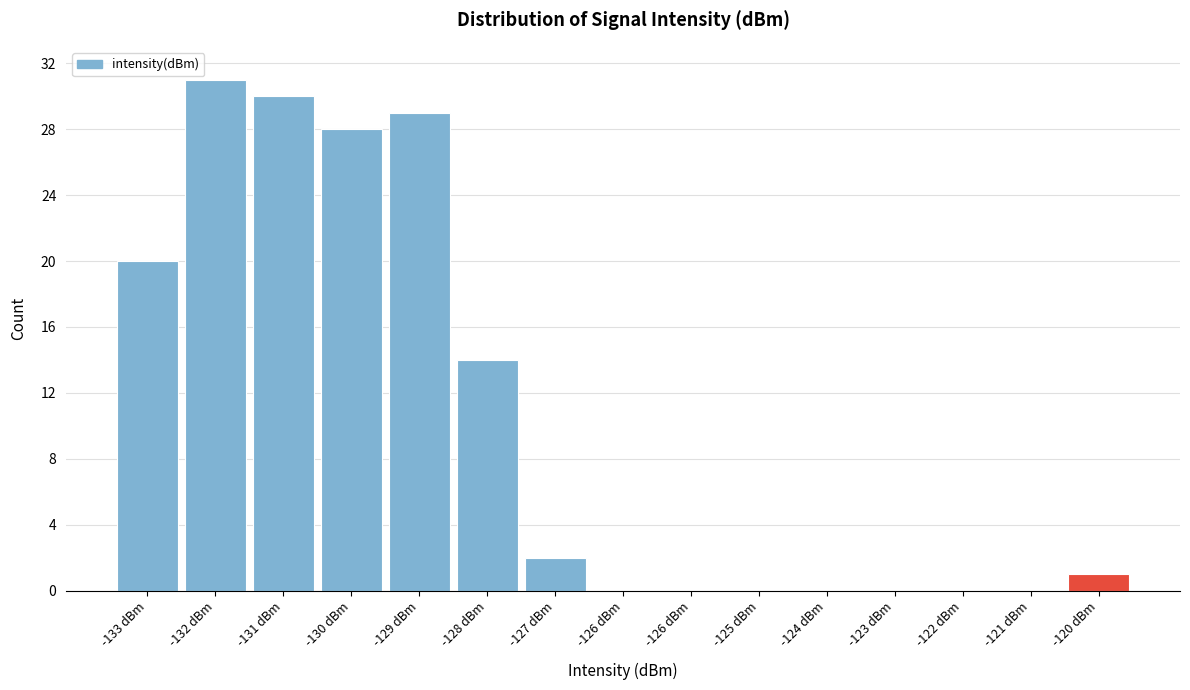

How many distinct data groups are displayed?

1